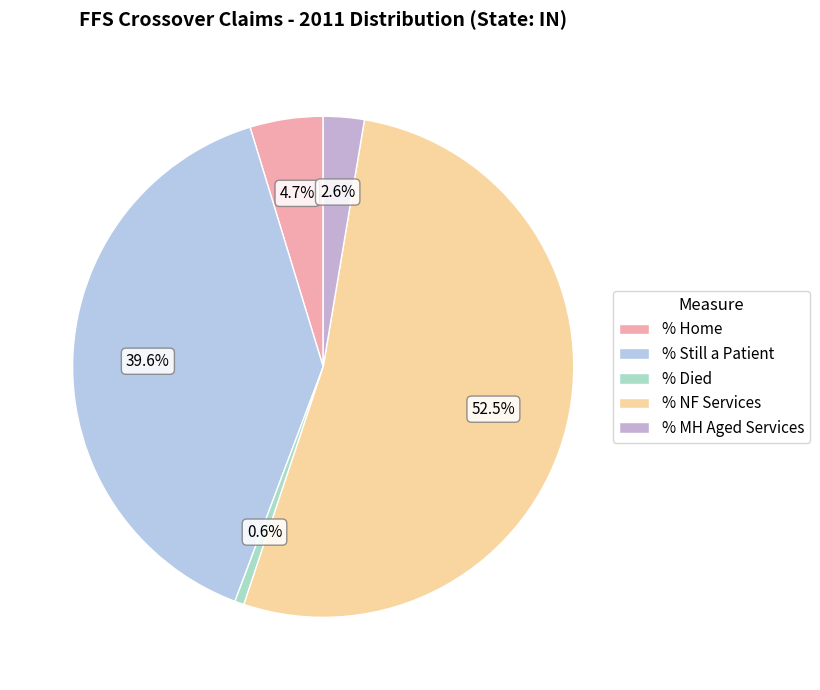

Count the number of slices in the pie.

5